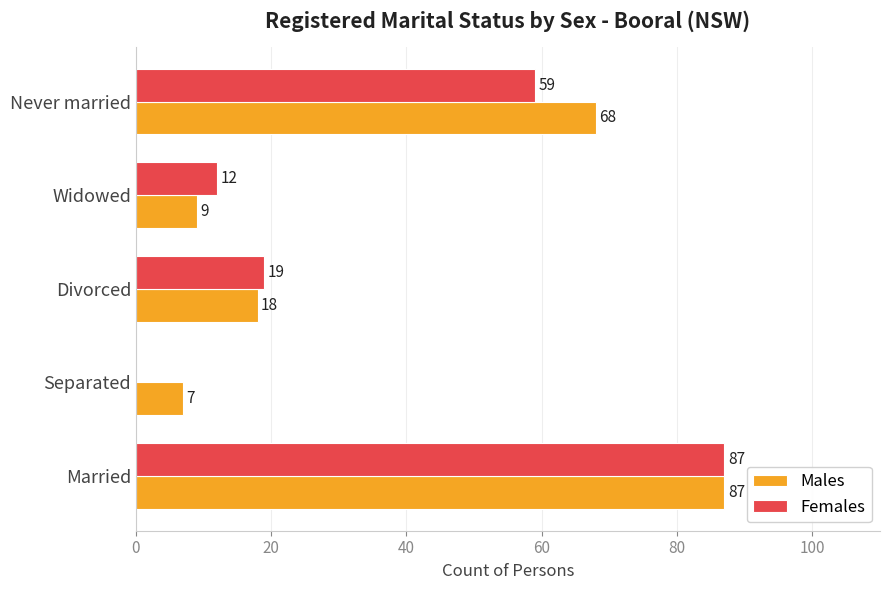

Which category has the highest value across all series?

Married